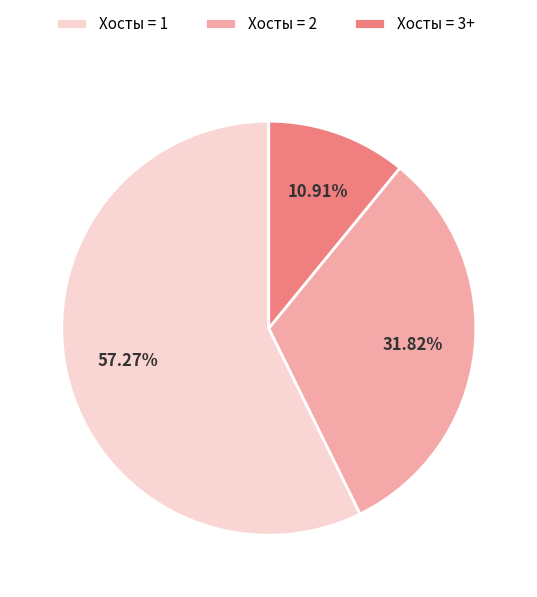

What is the majority slice?

Хосты = 1